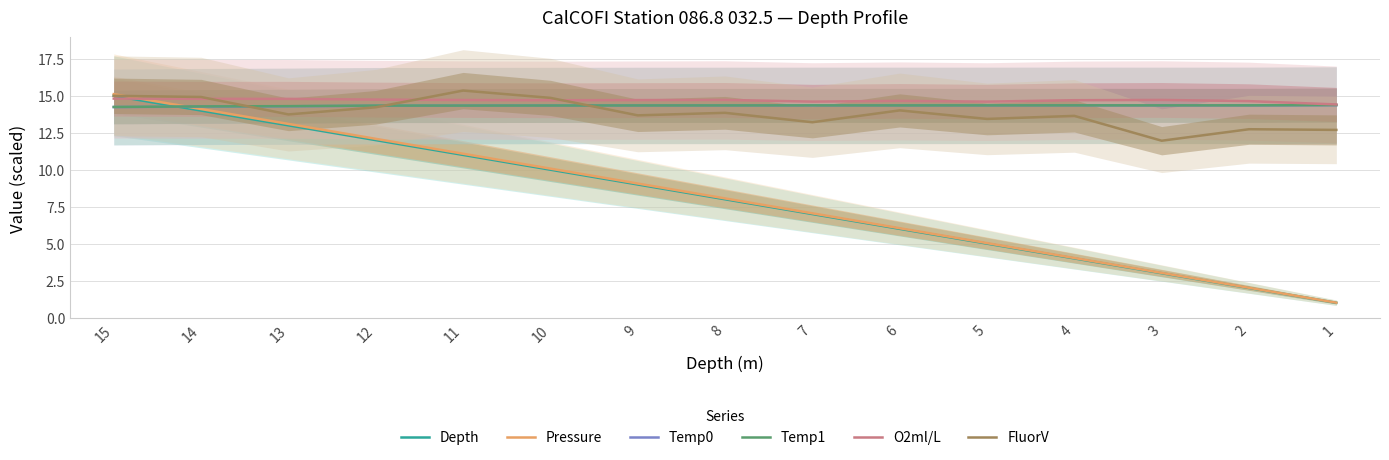

What are all the series names shown in the legend?

Depth, Pressure, Temp0, Temp1, O2ml/L, FluorV